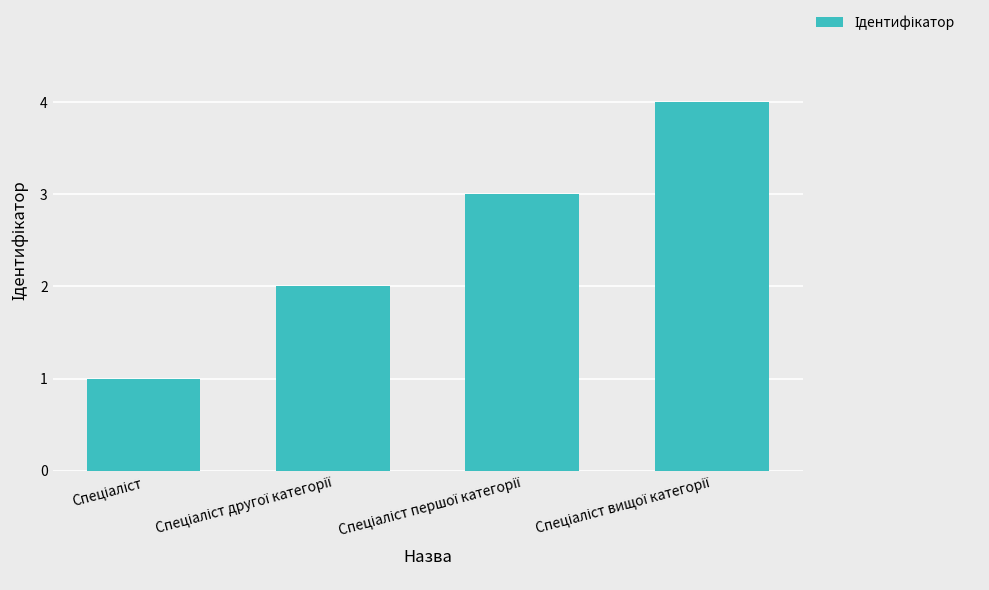

What is the difference between the maximum and minimum values?

3